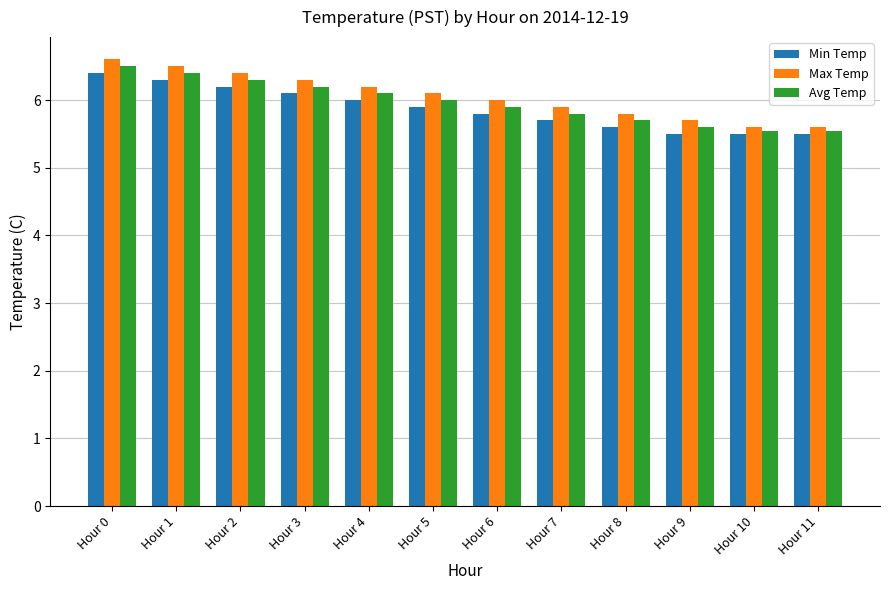

List the series in order of their overall mean, lowest first.

Min Temp, Avg Temp, Max Temp